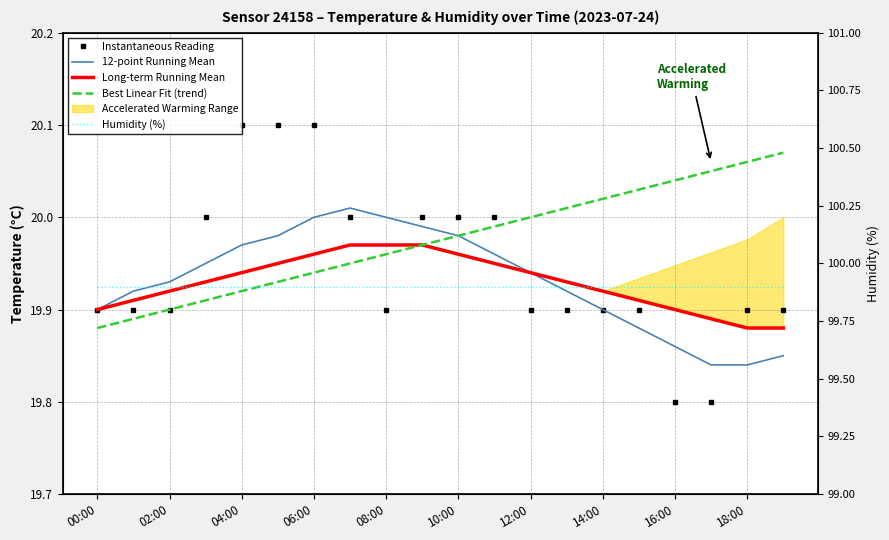

What is the label of the 17th point from the left?

16:00